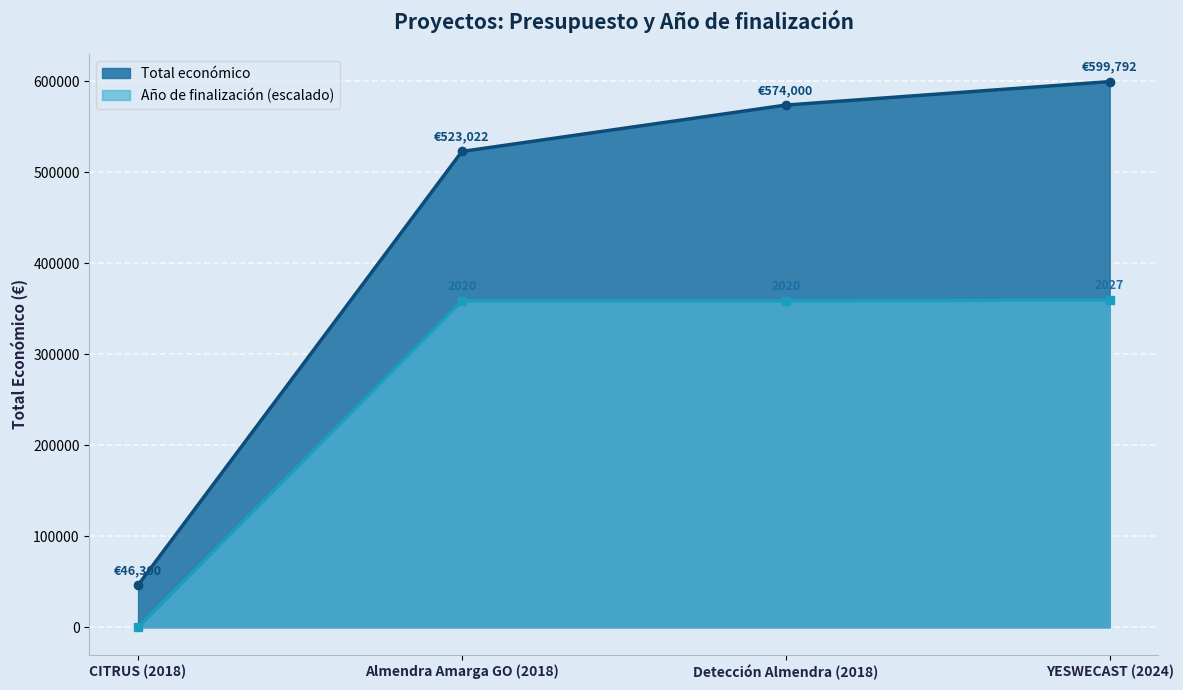

What are all the series names shown in the legend?

Total económico, Año de finalización